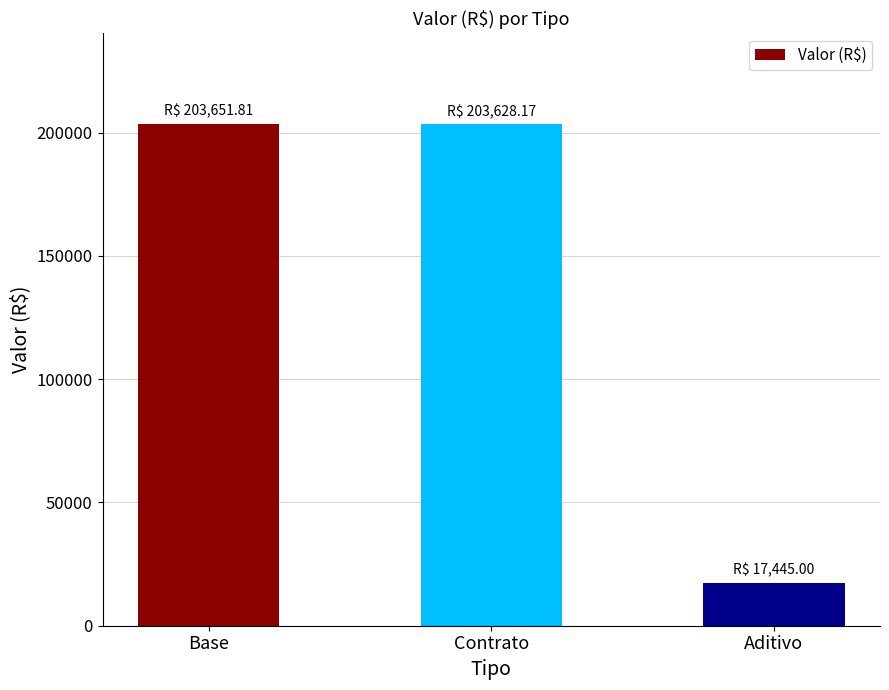

Approximately how many times larger is the value at Base compared to Aditivo?

11.7